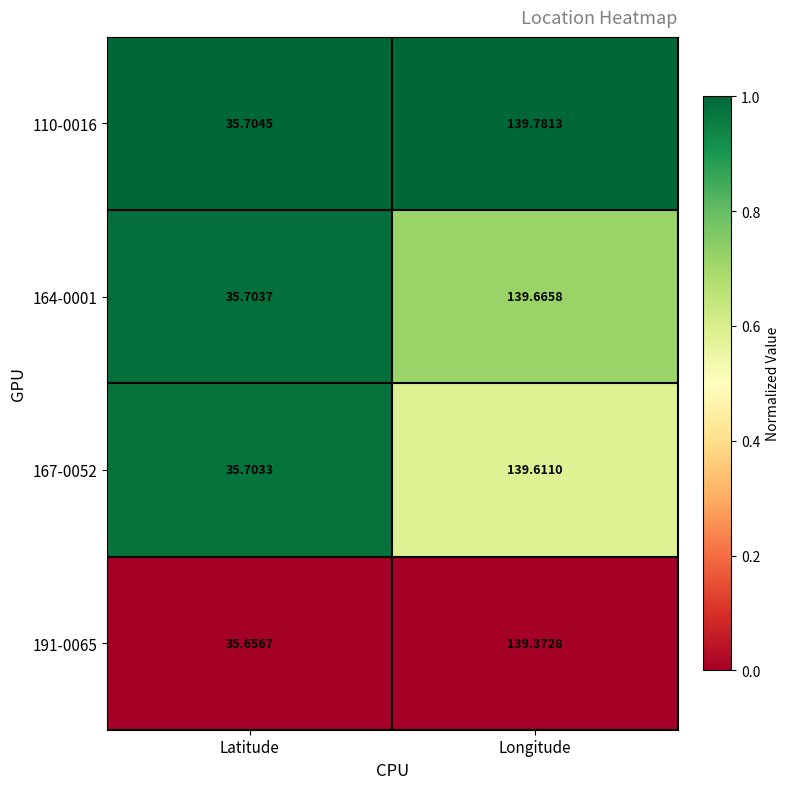

At which label does 191-0065 first exceed 139?

Longitude